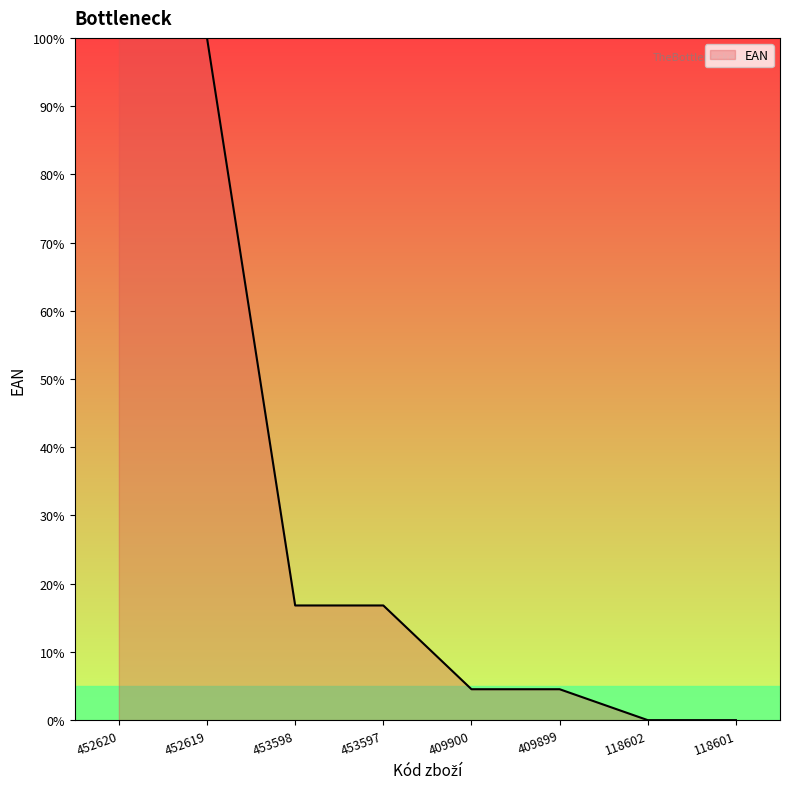

What position from the right is 409900?

4